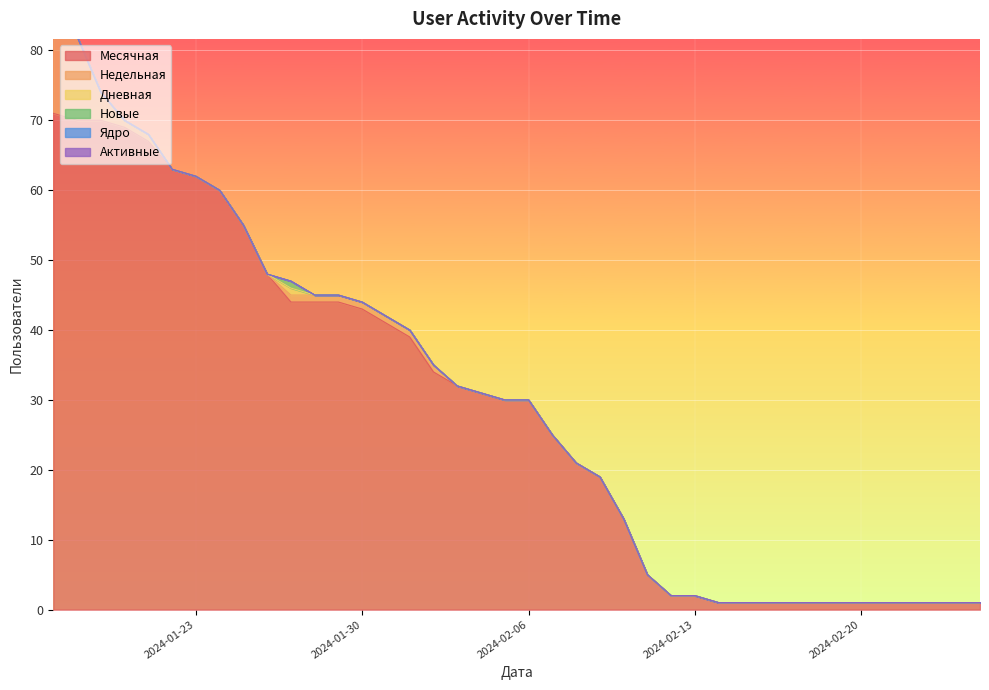

List the series in order of their peak value, highest first.

Месячная, Недельная, Дневная, Новые, Ядро, Активные